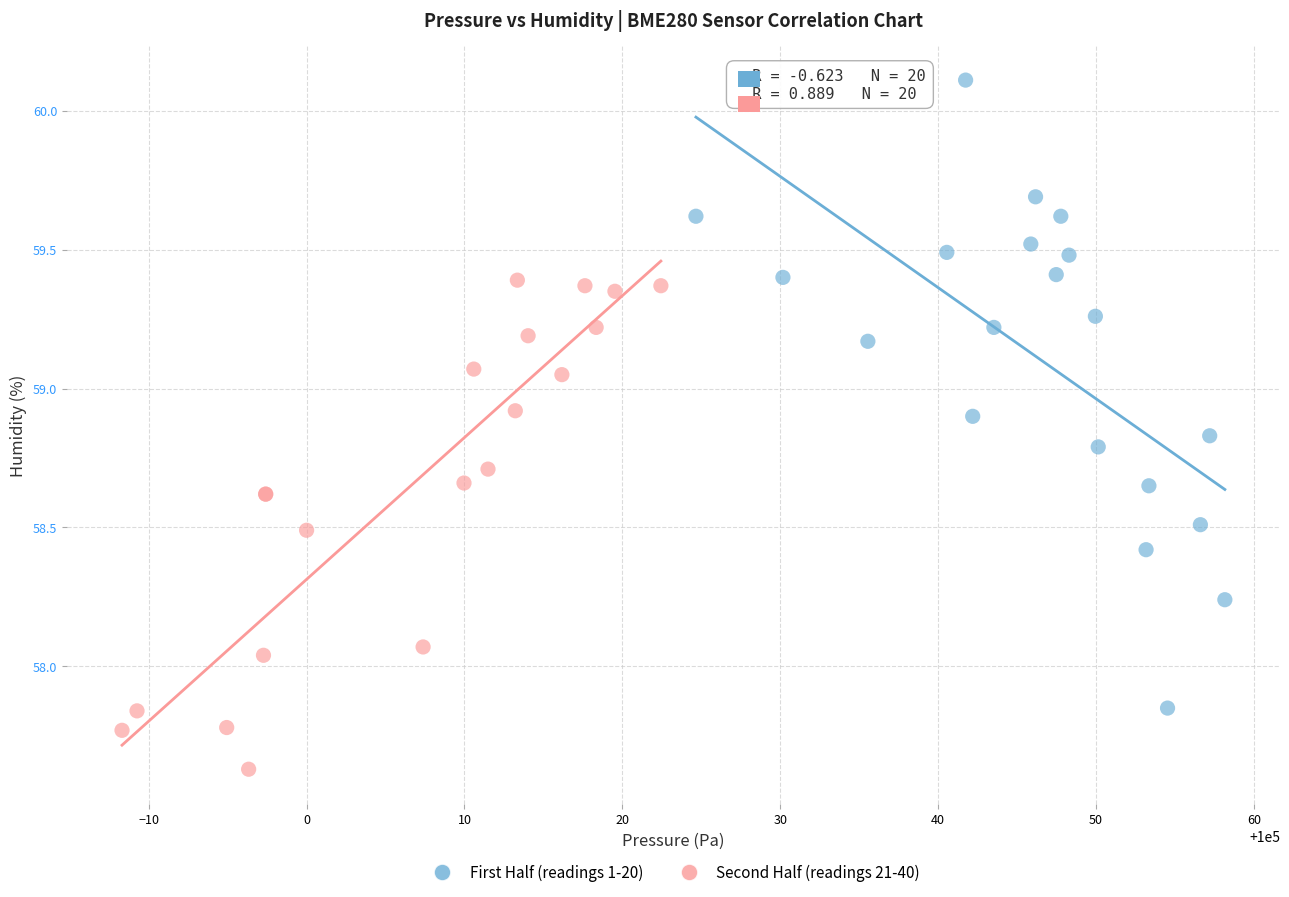

Which series reaches the minimum Y coordinate?

Second Half (readings 21-40)